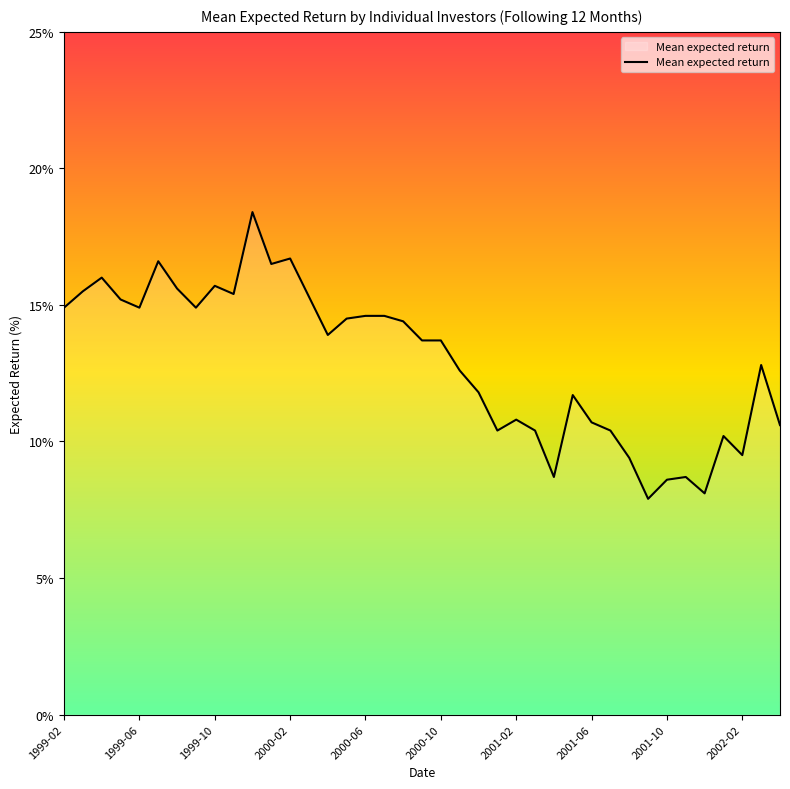

What is the greatest value displayed?

18.4